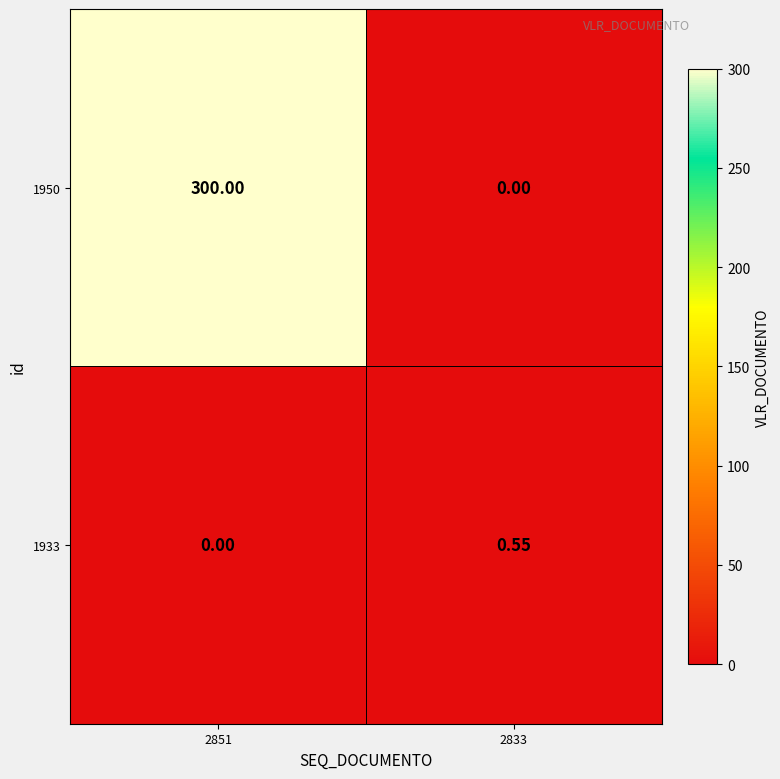

Between 2851 and 2833, which series saw the biggest shift?

1950